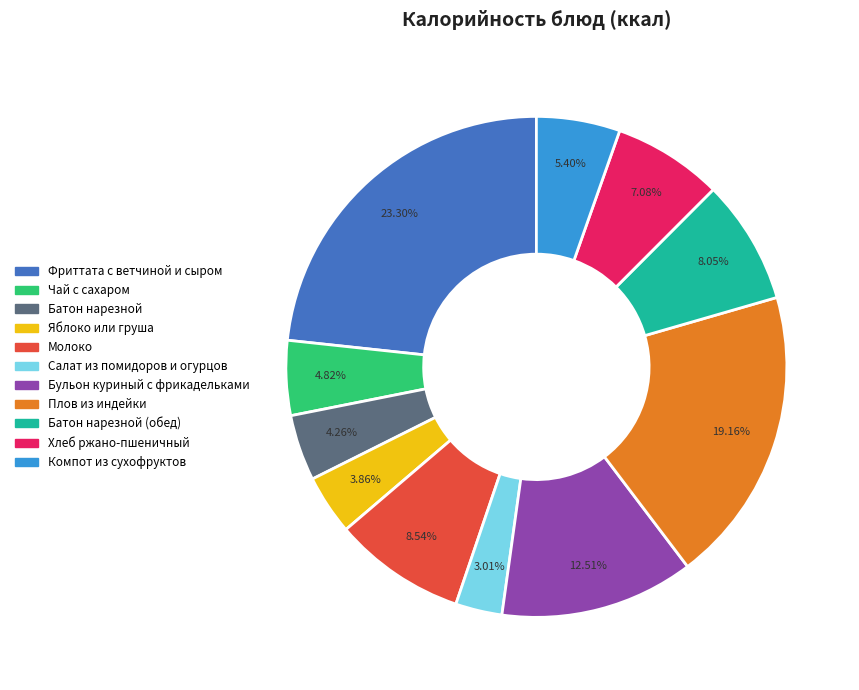

Is there any slice that represents more than half of the pie?

No